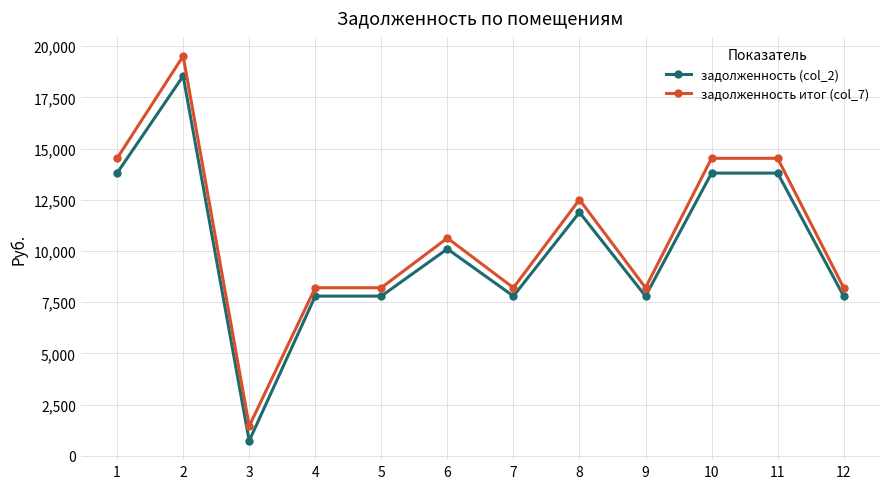

At which label is задолженность итог (col_7) closest to 10482?

6